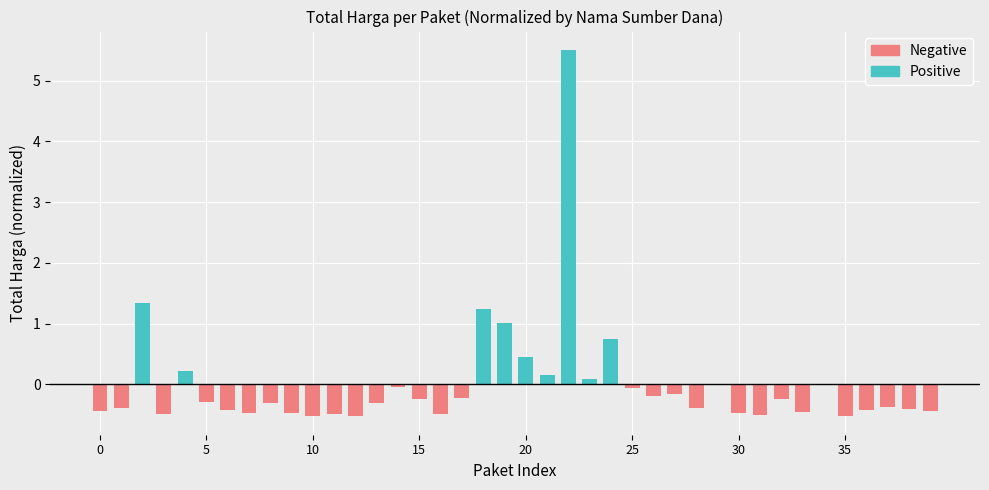

The Negative series shows -0.5 at 35. True or false?

True